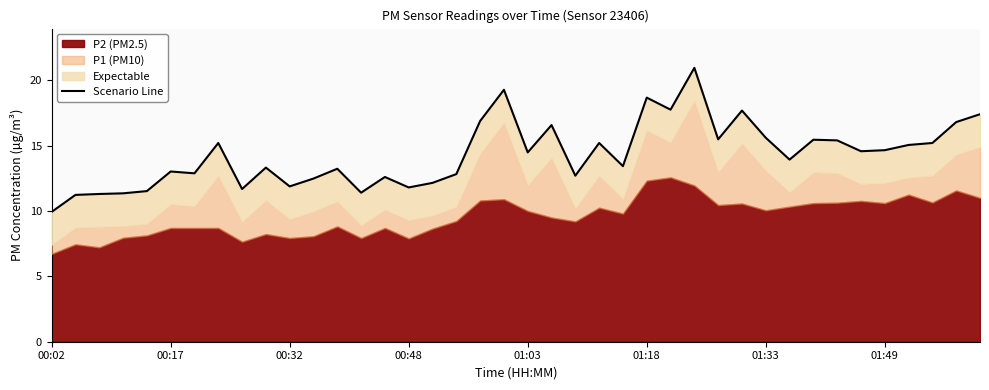

What is the average value?

14.3